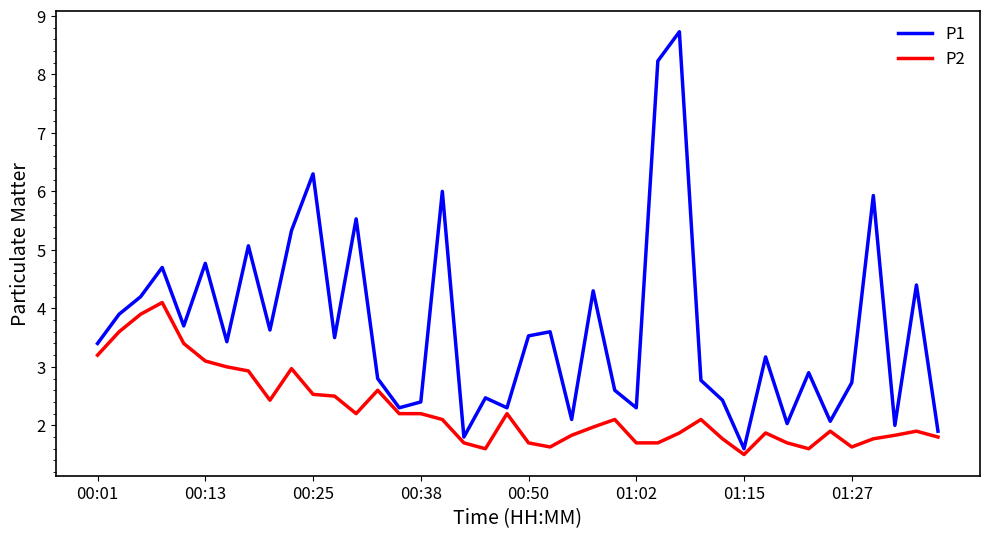

Rank the series by their maximum value, from highest to lowest.

P1, P2